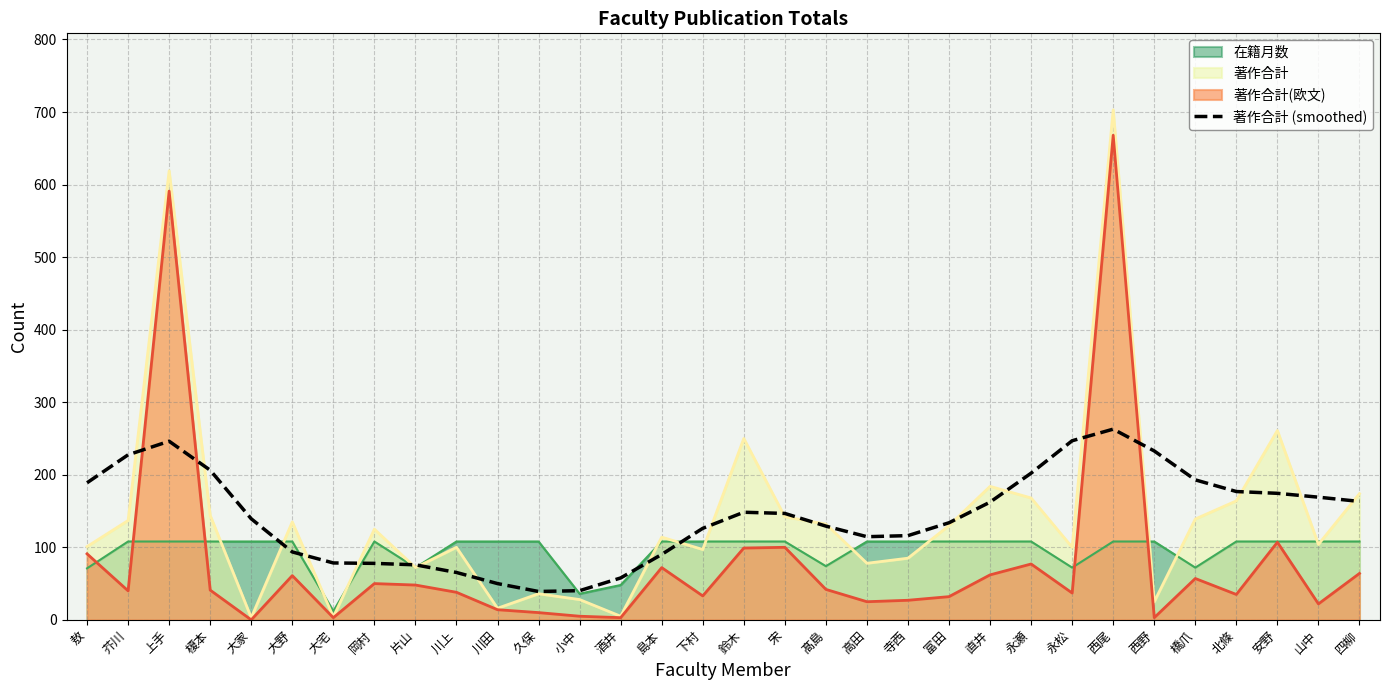

Read the value at 北條.

176.9